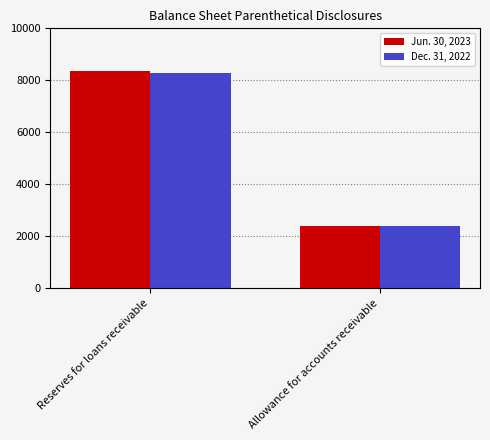

How many Dec. 31, 2022 values are between 2399 and 8280?

2